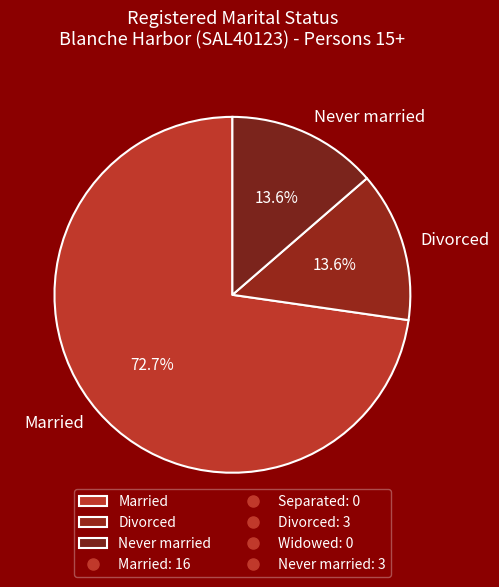

To the nearest percent, what percentage of the pie is Divorced?

14%